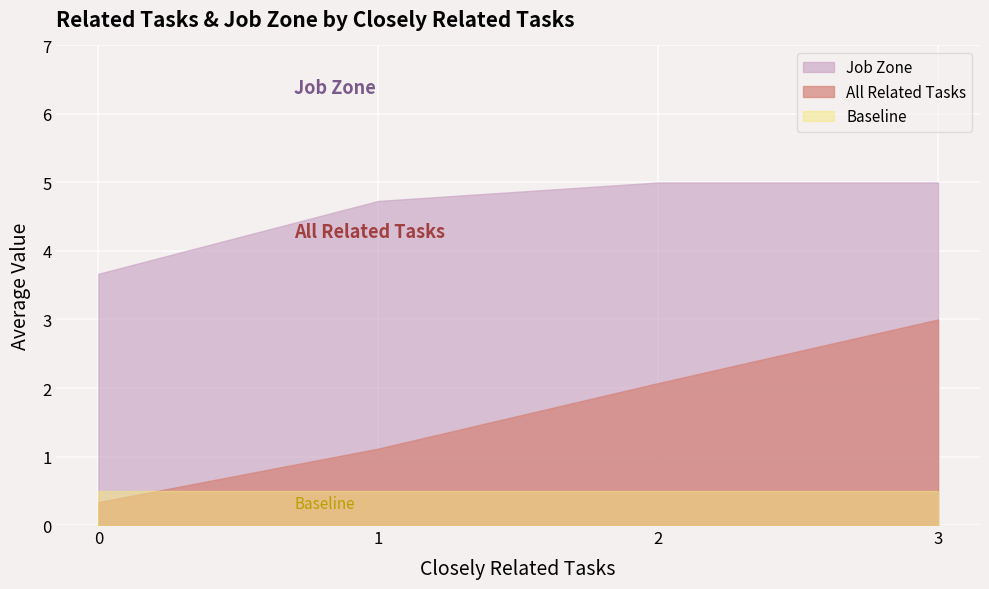

The value of All Related Tasks at 1 is 1.6. True or false?

False